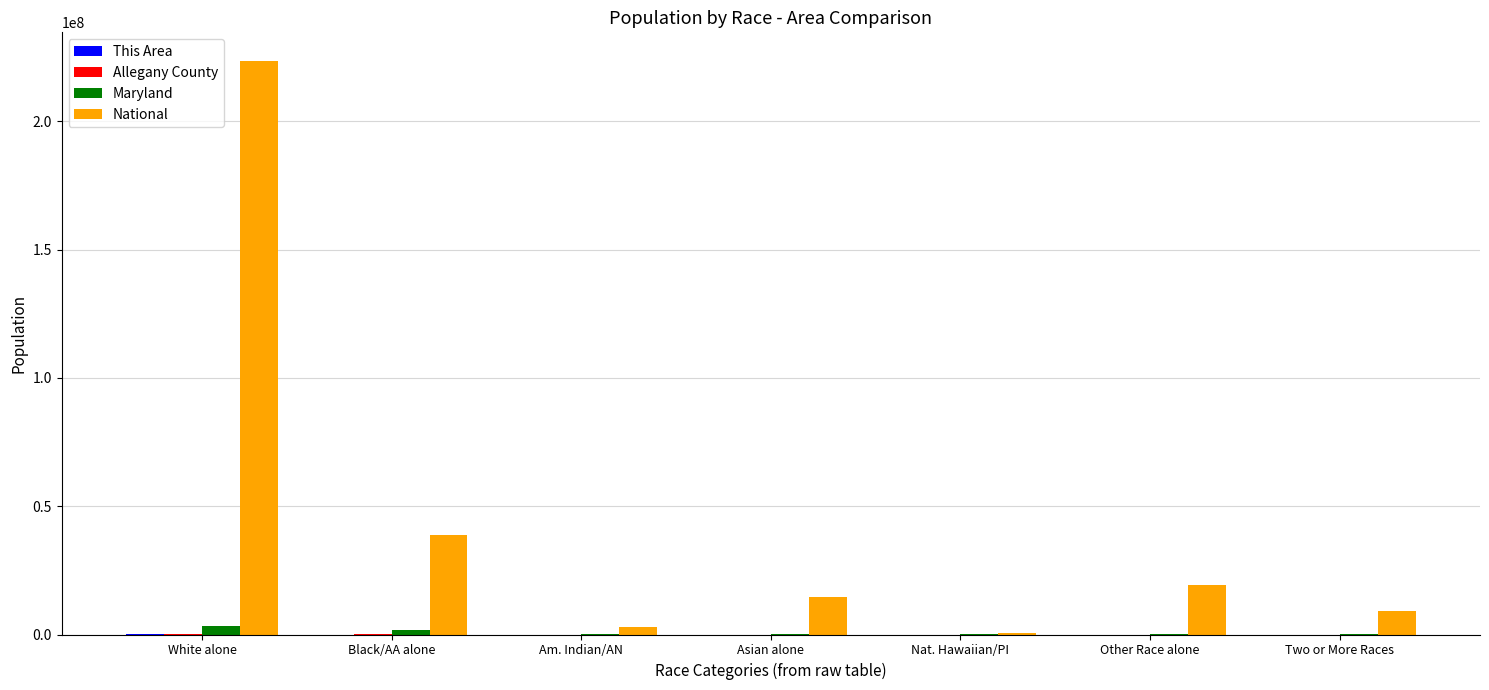

Read the Maryland value at Am. Indian/AN.

20420